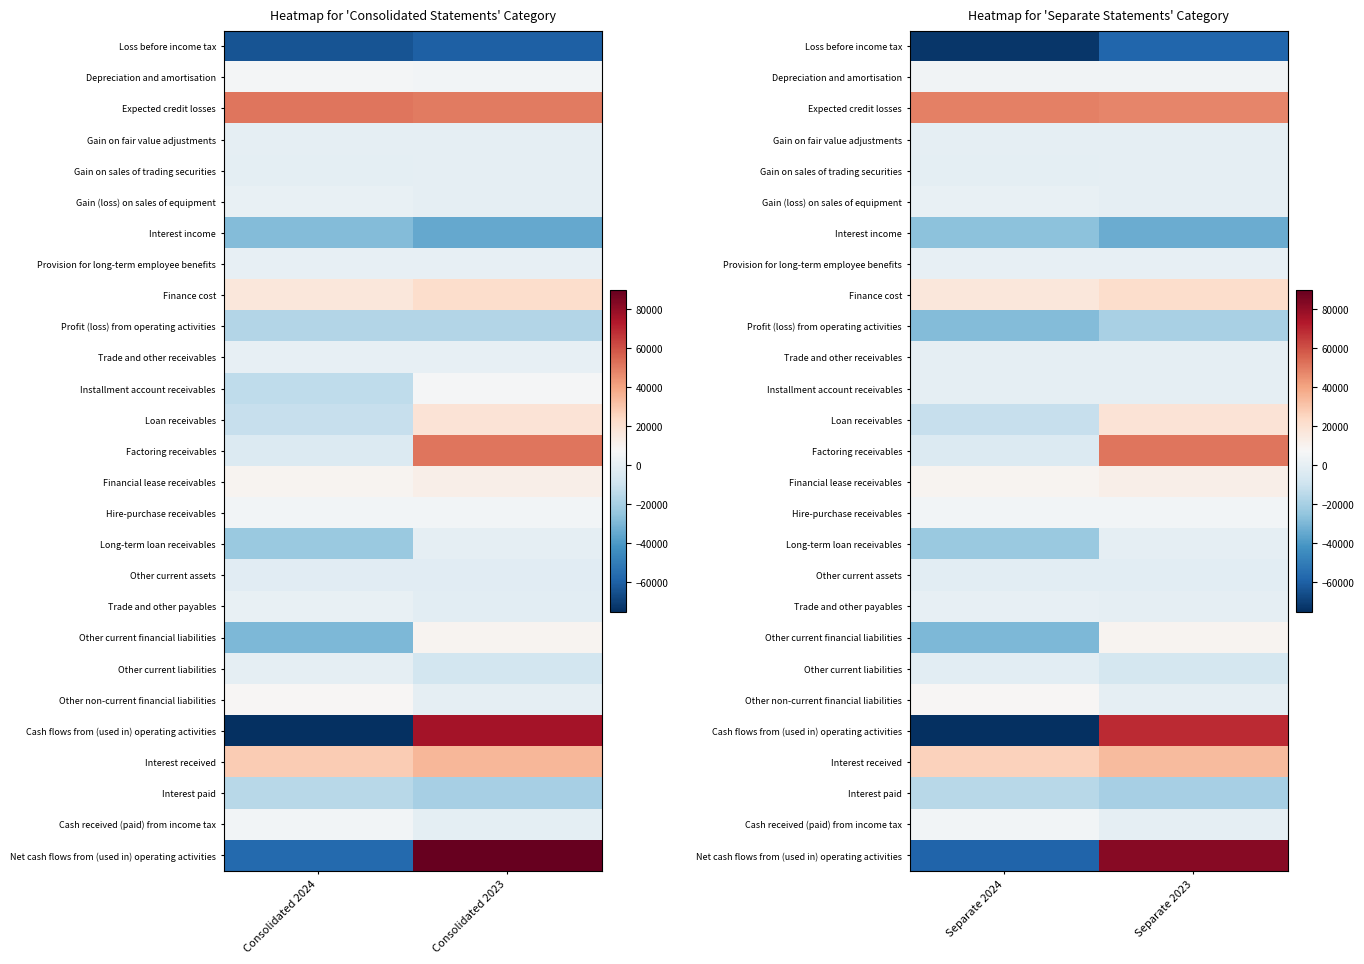

What is the difference between the maximum and minimum values in the Profit (loss) from operating activities series?

8591